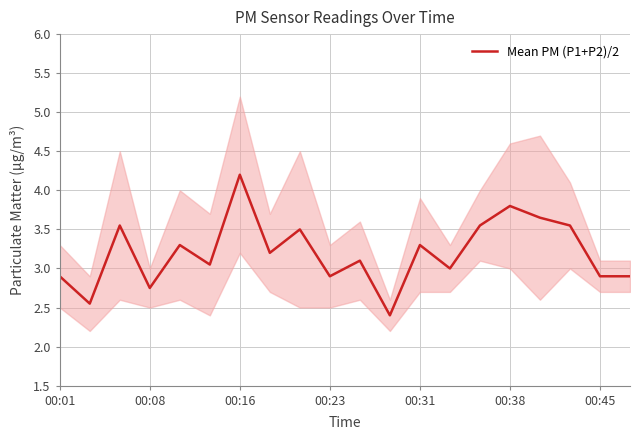

How many values exceed 3?

12